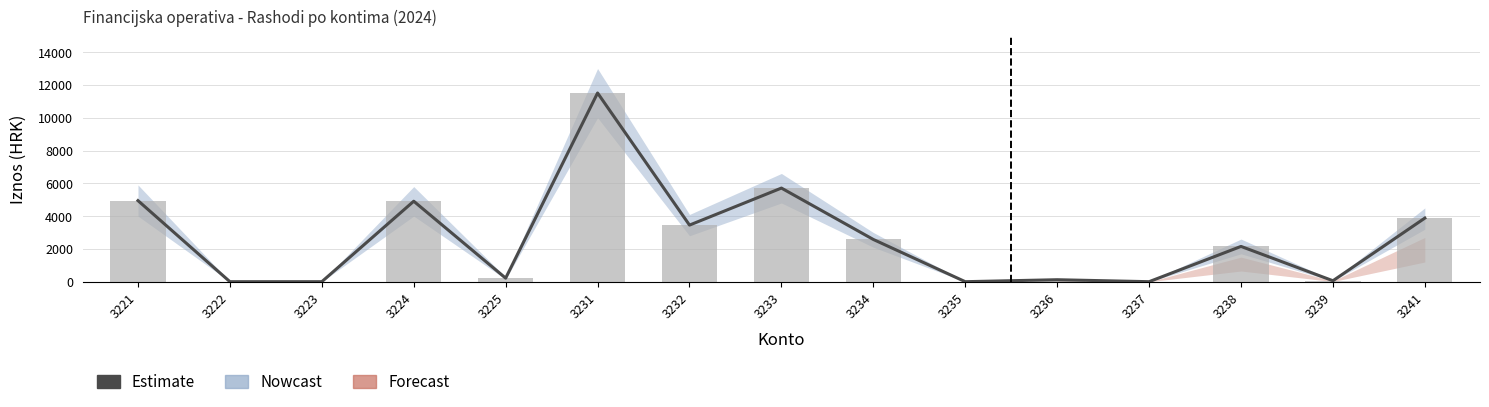

What is the sum of all values?

39518.1